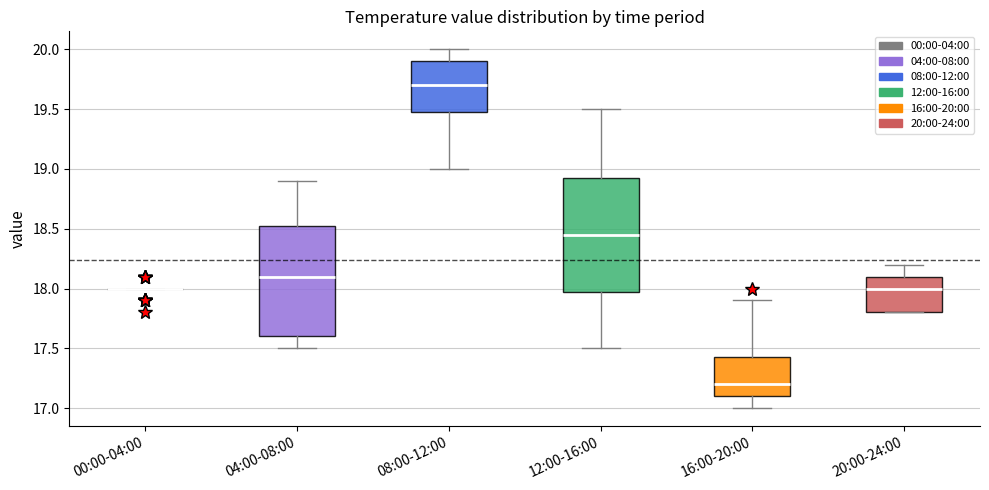

Reading left to right, transcribe this box plot: for each box, give where its median line is, the range the box spans, and where its two whiskers end, as read against the y-axis. The values are not printed on the chart, so give them approximately, as read against the axis.

00:00-04:00: box collapsed to a line at 18.00, whiskers 18.00 to 18.00
04:00-08:00: median 18.10, box 17.60 to 18.55, whiskers 17.50 to 18.90
08:00-12:00: median 19.70, box 19.50 to 19.90, whiskers 19.00 to 20.00
12:00-16:00: median 18.45, box 18.00 to 18.95, whiskers 17.50 to 19.50
16:00-20:00: median 17.20, box 17.10 to 17.45, whiskers 17.00 to 17.90
20:00-24:00: median 18.00, box 17.80 to 18.10, whiskers 17.80 to 18.20